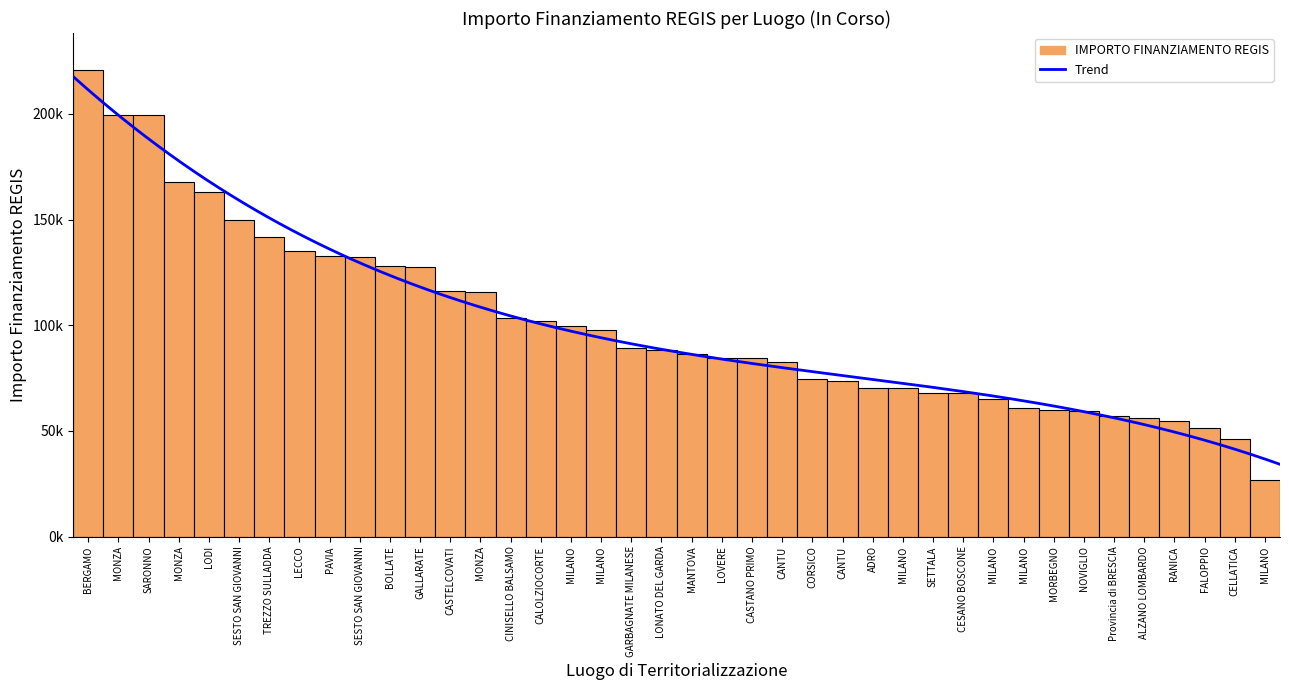

At which category does the chart reach its peak across all series?

BERGAMO